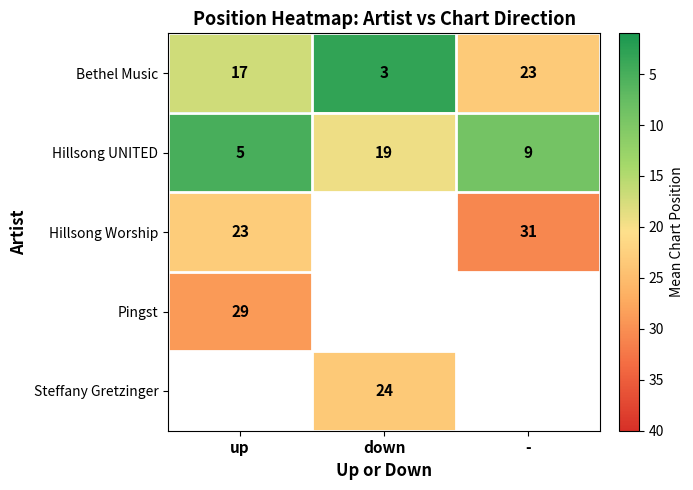

What is the spread (max minus min) of values at -?

21.8